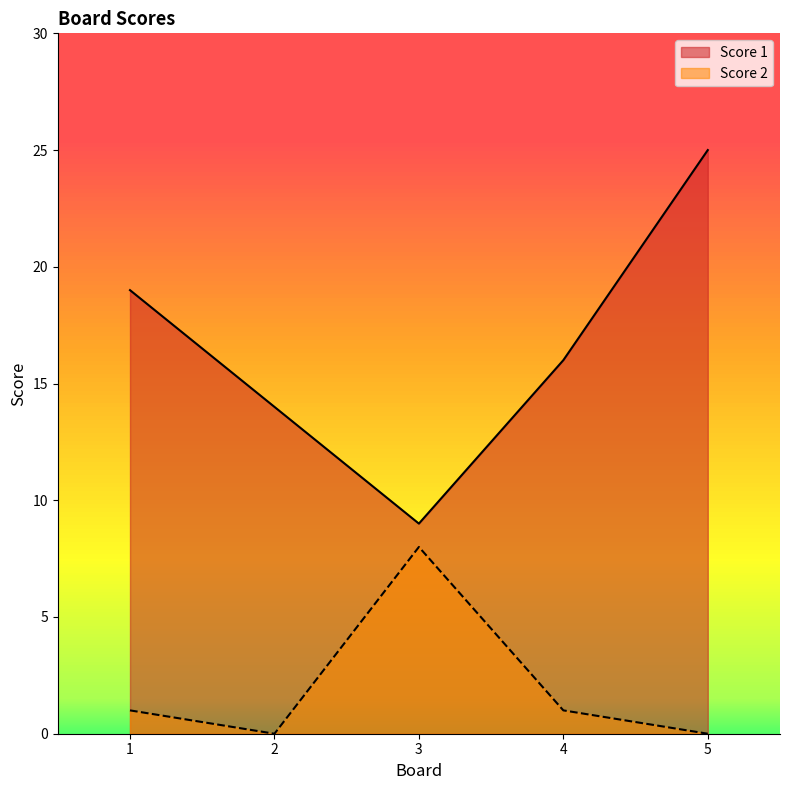

Rank the series at 5 from highest to lowest value.

Score 1, Score 2